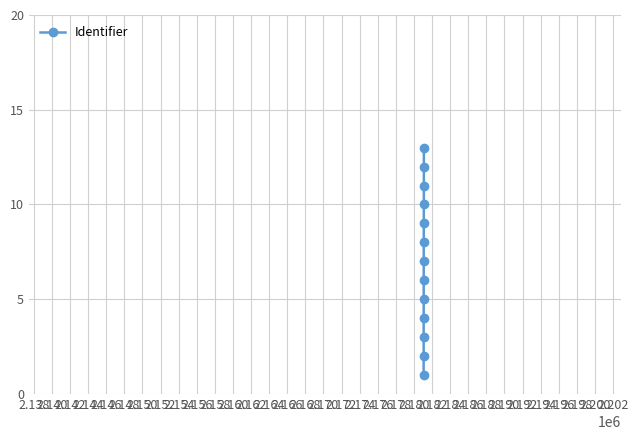

What is the difference between the second highest and minimum values?

11